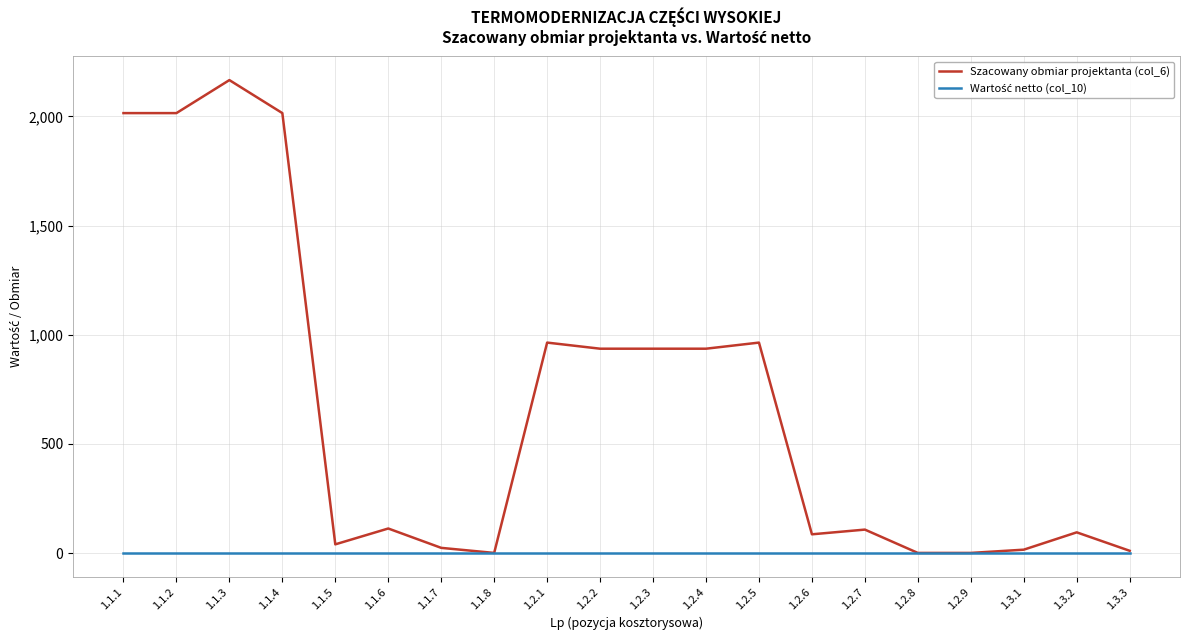

What is the spread (max minus min) of values at 1.2.1?

964.1